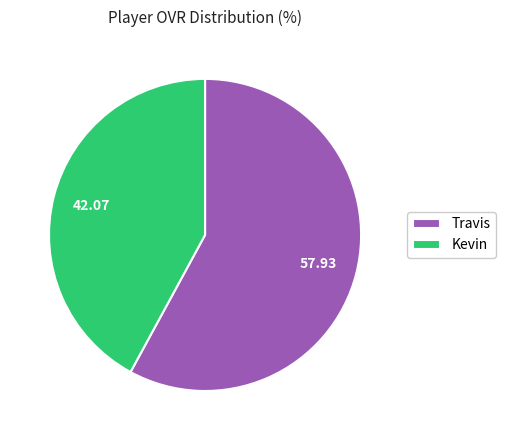

Which category has the smallest portion of the pie?

Kevin